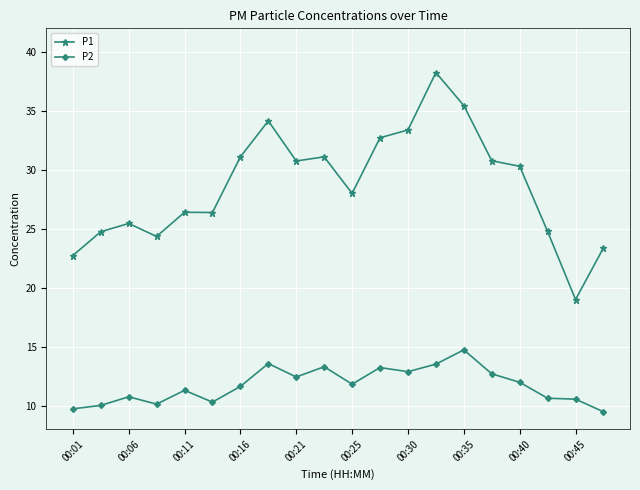

Which series has the largest range (max minus min)?

P1